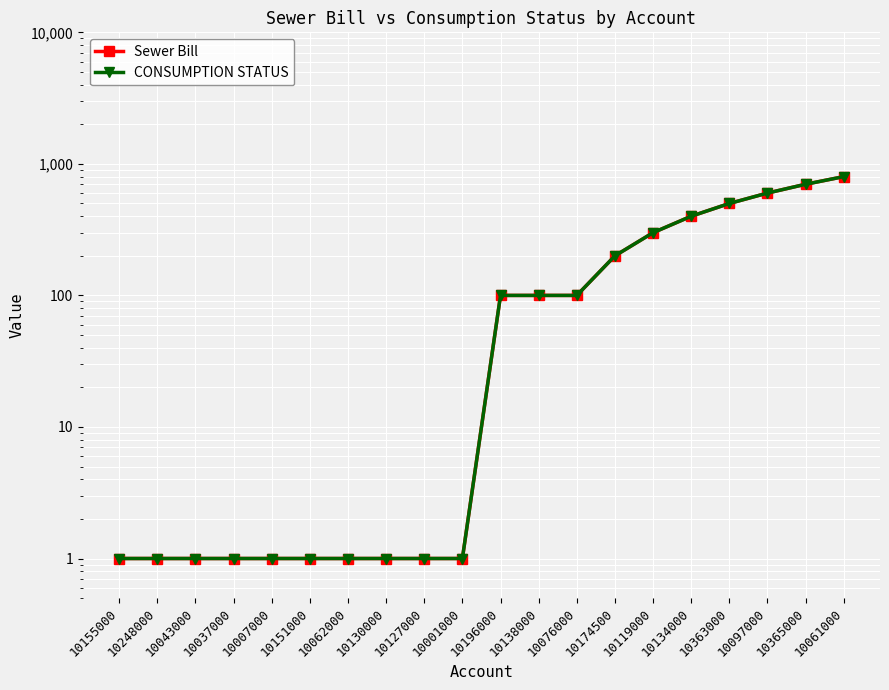

Count the number of data series in this chart.

2